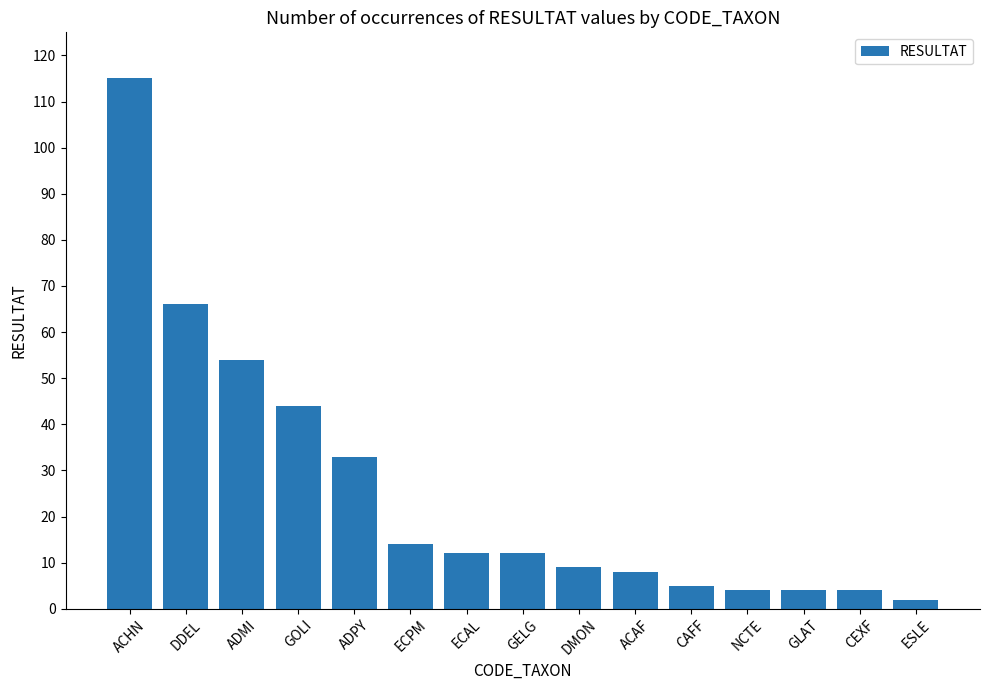

Are the bars grouped side by side (vs. stacked)?

No